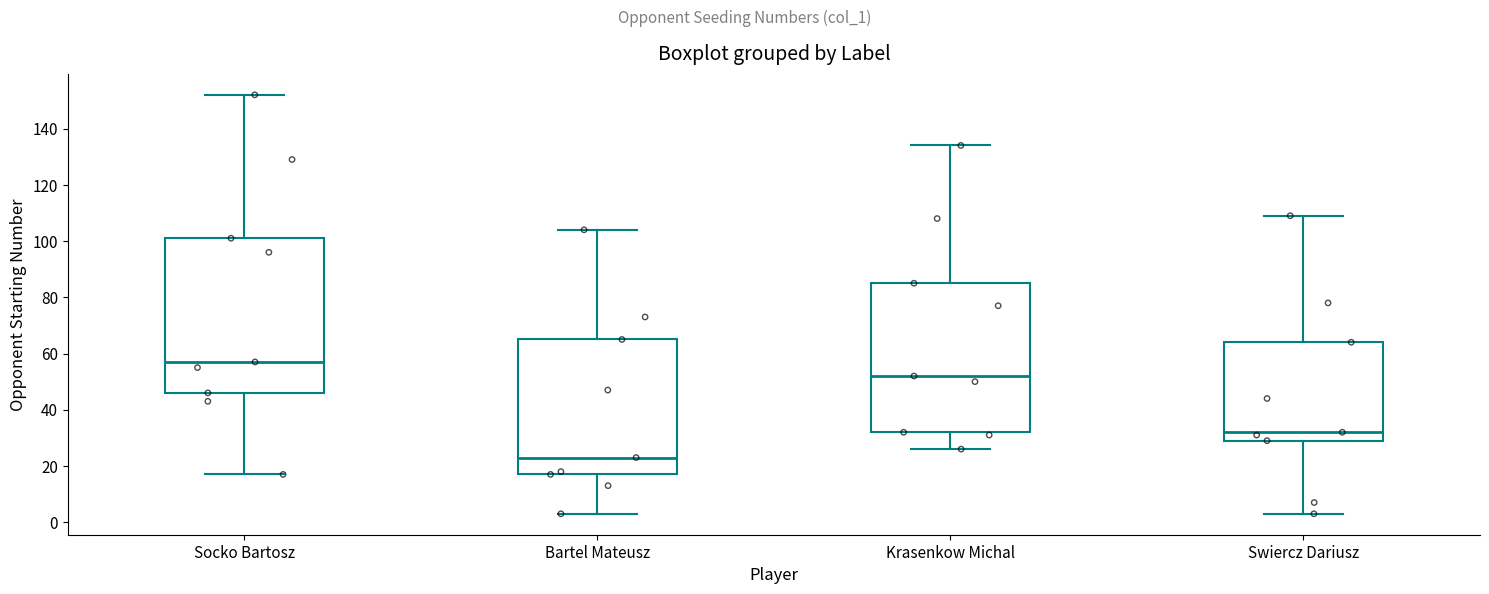

Which box has the highest median line?

Socko Bartosz